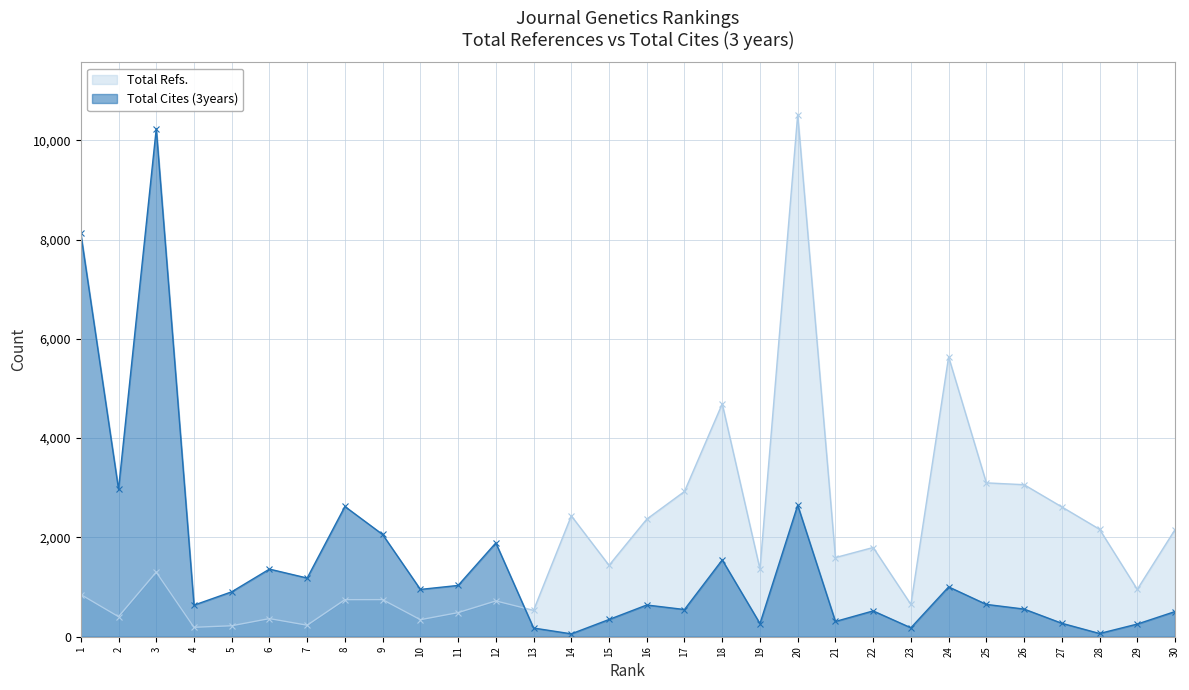

What is the difference between the second highest and second lowest values in the Total Cites (3years) series?

8058